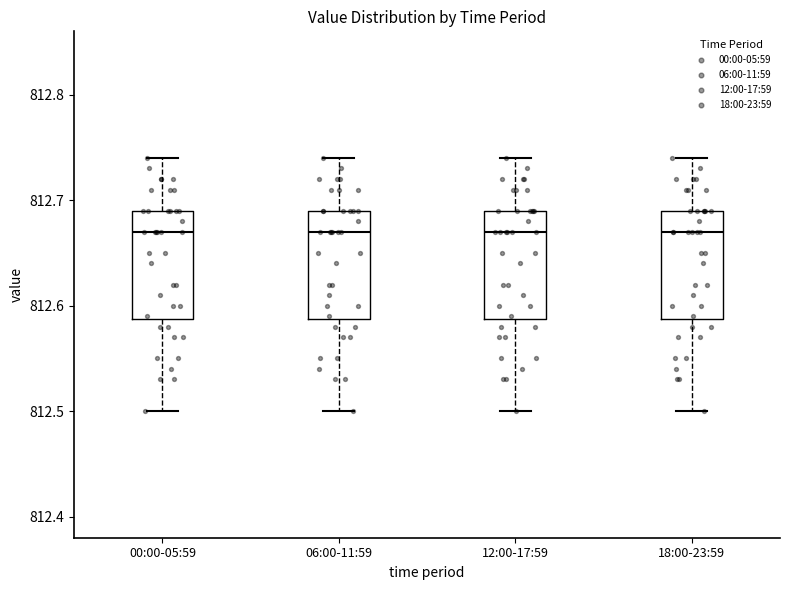

Where does the lower whisker of the box for 00:00-05:59 end on the y-axis? The values are not printed on the chart, so give them approximately, as read against the axis.

812.50